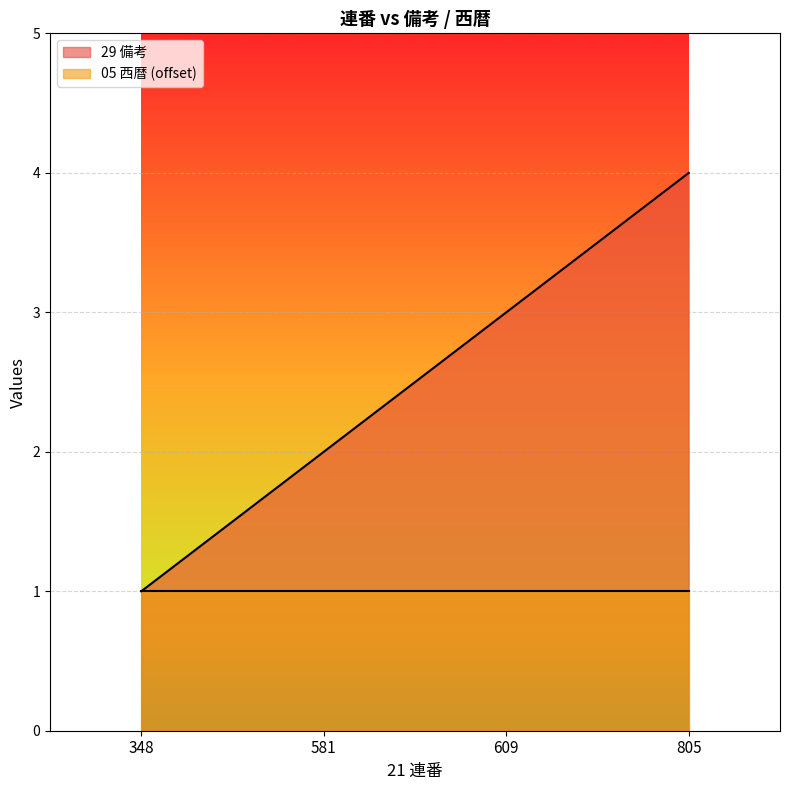

What is the change in value from 348 to 805?

+3